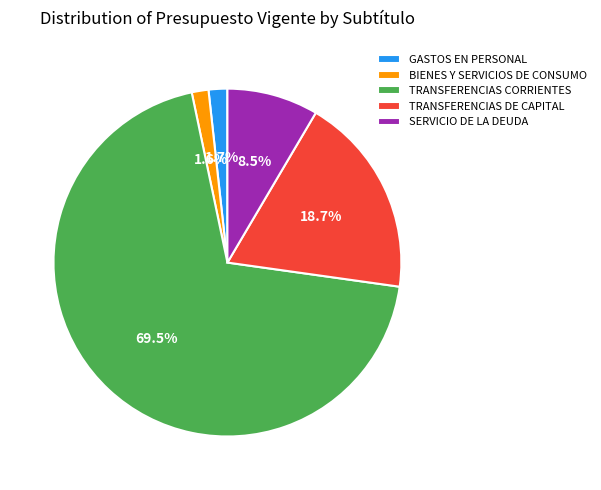

Which category accounts for the majority?

TRANSFERENCIAS CORRIENTES